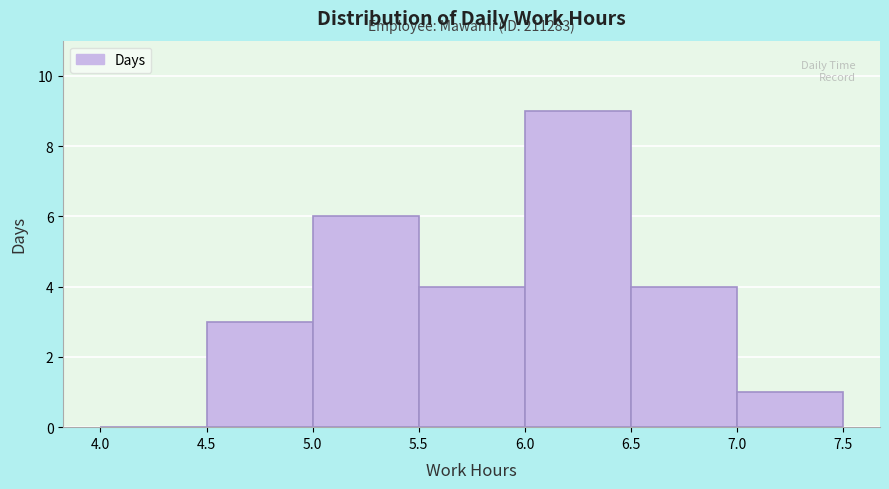

Over which range of the x-axis is the bar tallest?

6.0 to 6.5